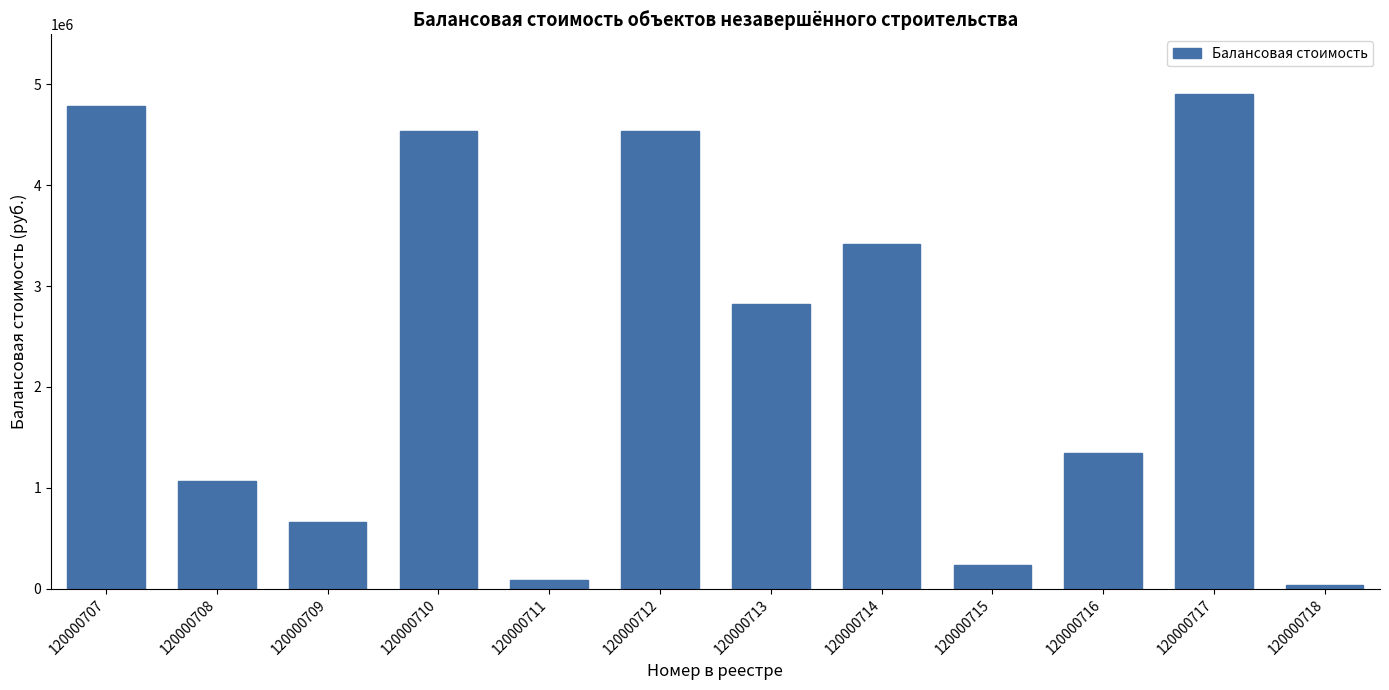

The value at 120000710 is 6292932.7. True or false?

False